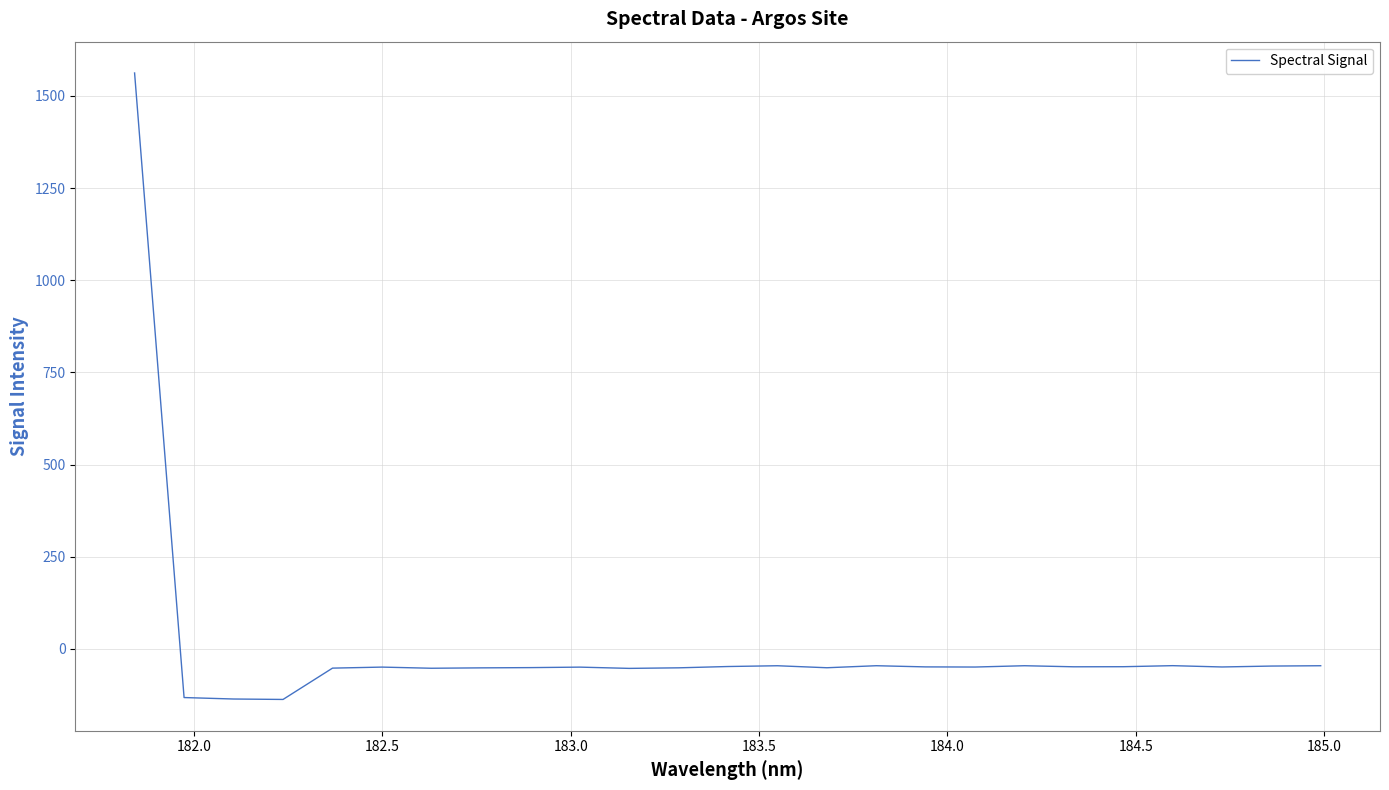

What is the minimum value shown in the chart?

-136.9